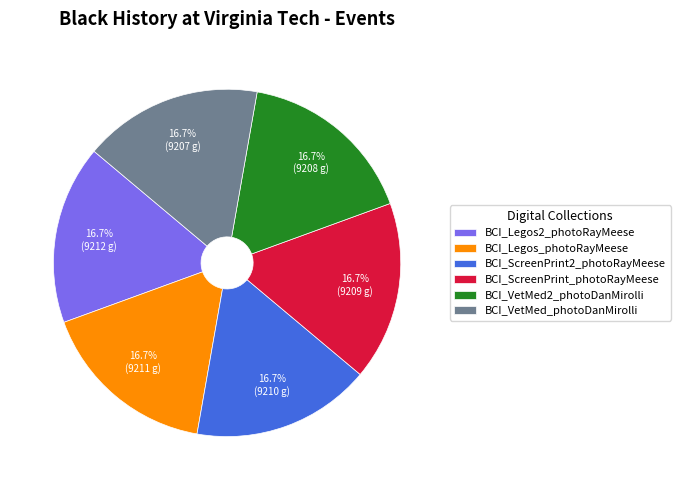

Approximately how many times larger is the value at BCI_VetMed_photoDanMirolli compared to BCI_Legos_photoRayMeese?

1.0